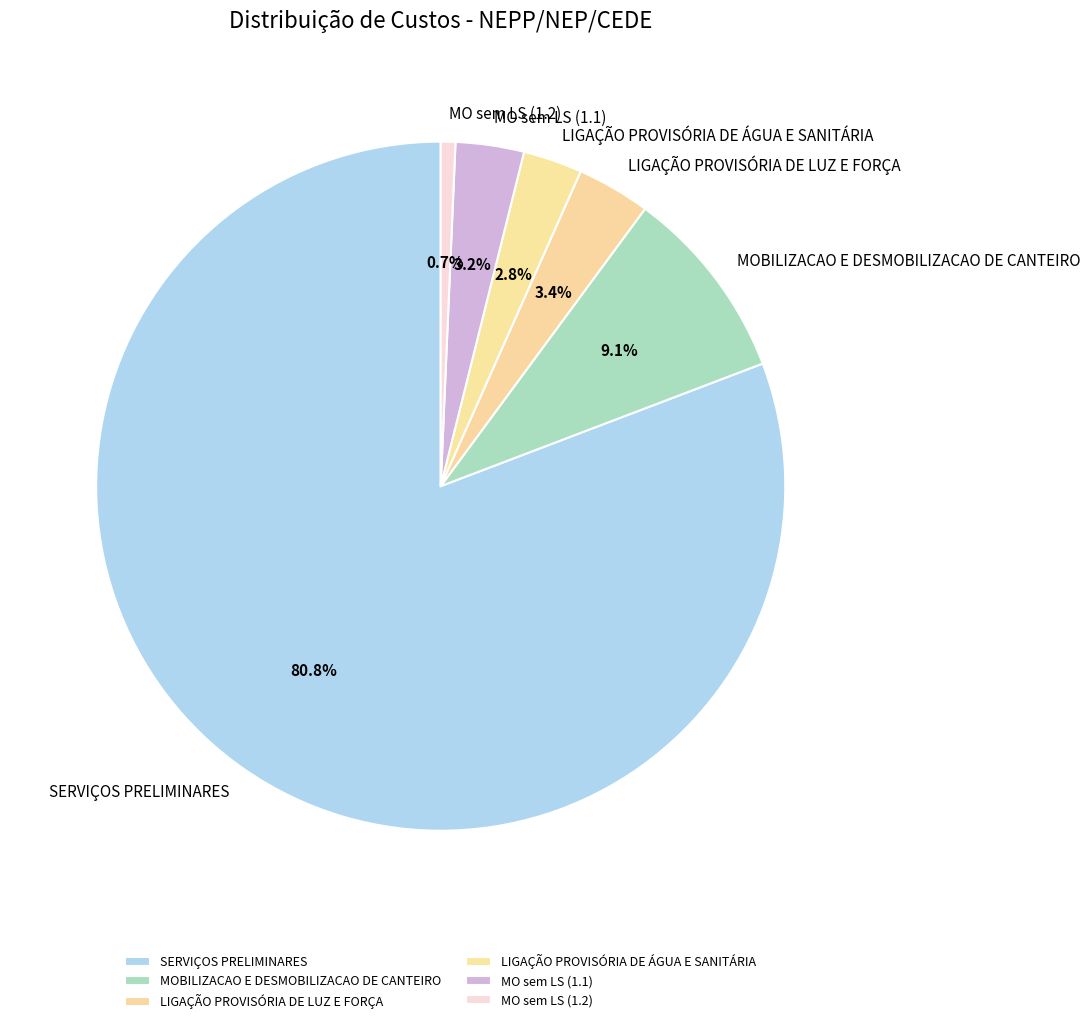

Which category has the smallest portion of the pie?

MO sem LS (1.2)